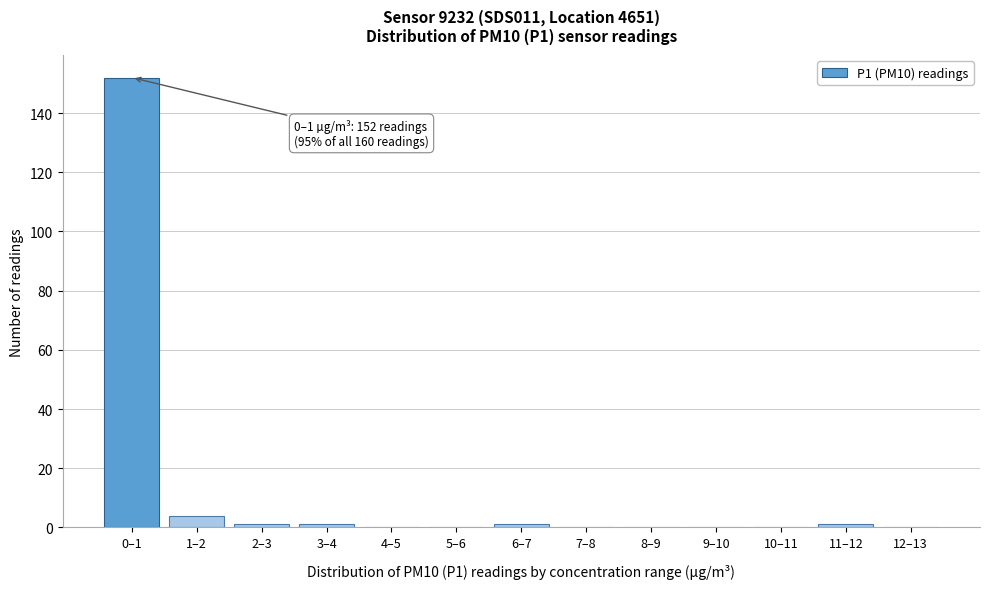

Reading left to right, what are all the values shown in this chart?

0–1=152	1–2=4	2–3=1	3–4=1	4–5=0	5–6=0	6–7=1	7–8=0	8–9=0	9–10=0	10–11=0	11–12=1	12–13=0